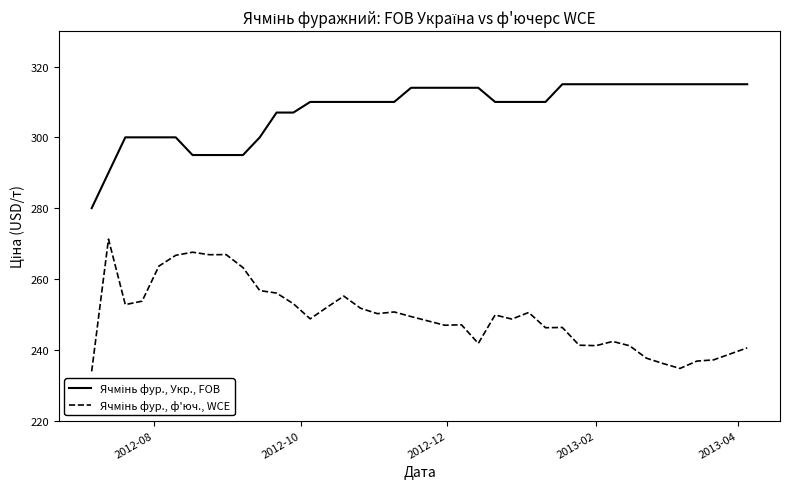

What is the greatest value displayed?

315.0